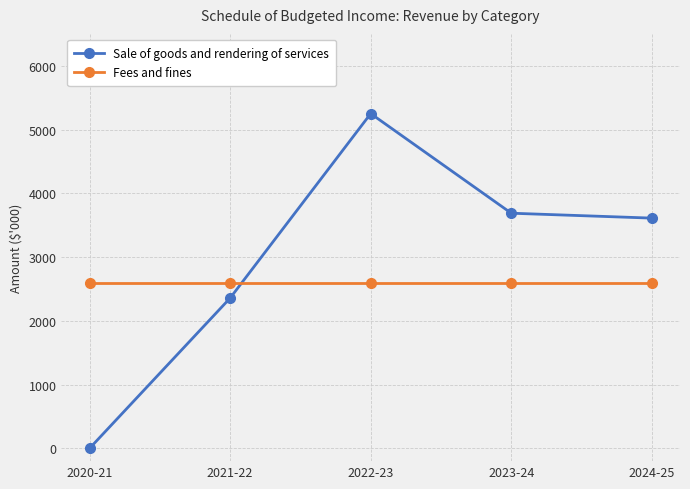

At 2024-25, list the series in order from smallest to largest.

Fees and fines, Sale of goods and rendering of services